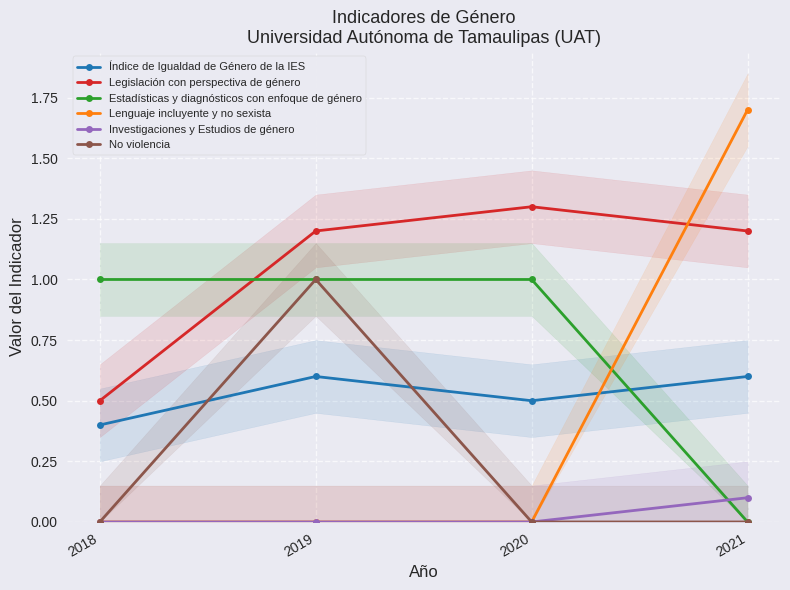

Between which two adjacent categories do Lenguaje incluyente y no sexista and Estadísticas y diagnósticos con enfoque de género first intersect?

2020 and 2021